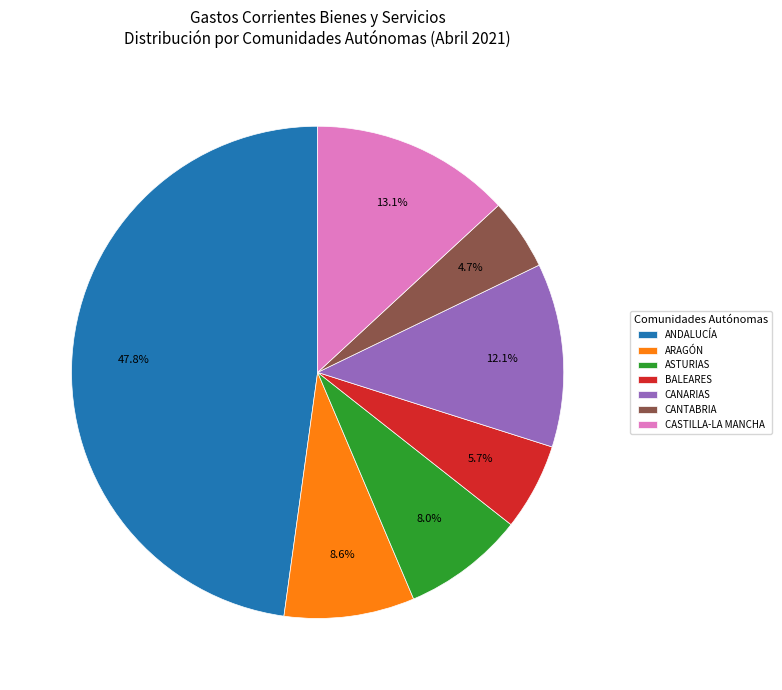

Which slice is the largest?

ANDALUCÍA